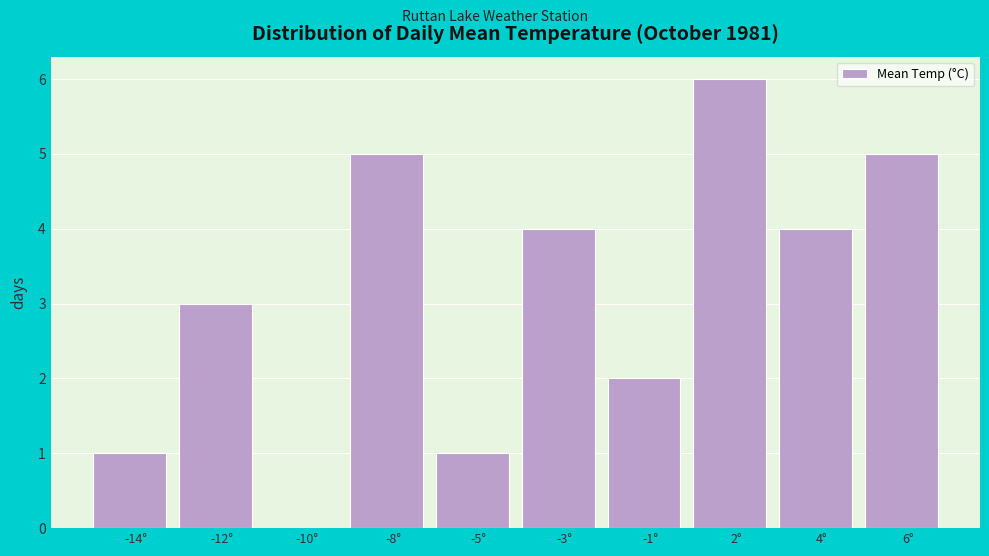

Reading left to right, list all the values displayed in this chart.

-14°=1	-12°=3	-10°=0	-8°=5	-5°=1	-3°=4	-1°=2	2°=6	4°=4	6°=5